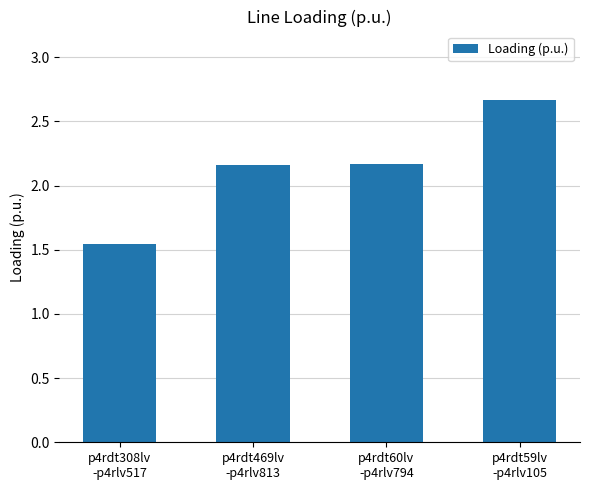

What is the difference between the maximum and minimum values?

1.1